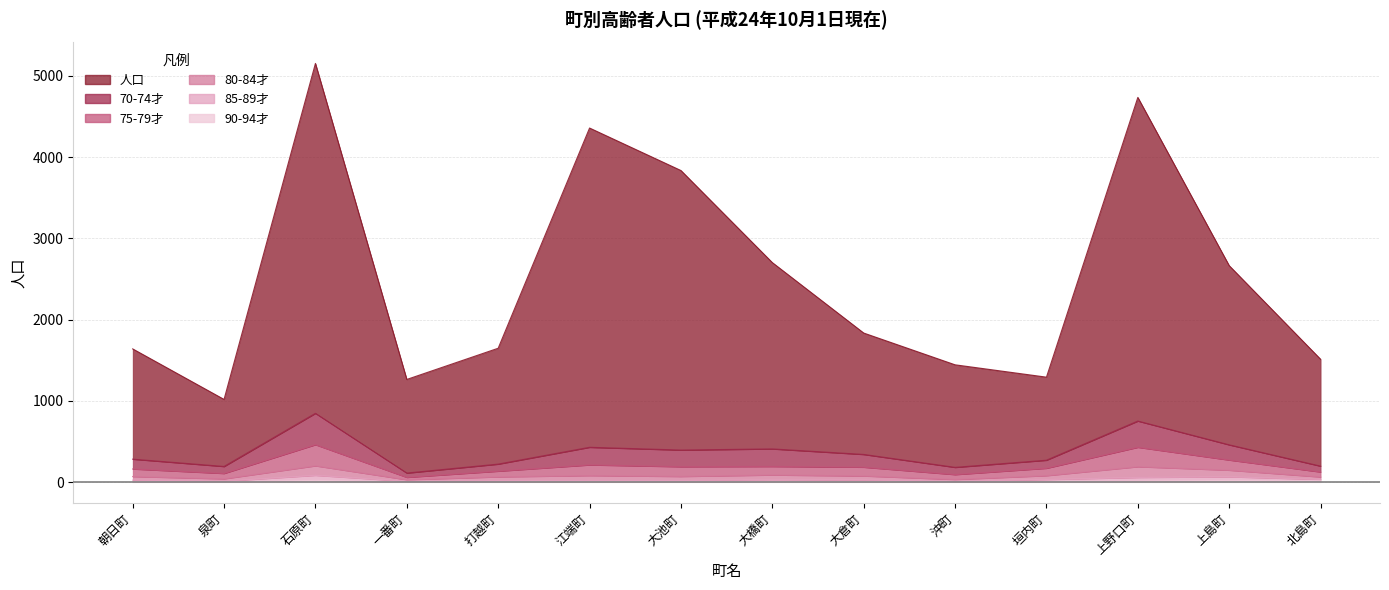

At which label does 人口 reach its minimum?

泉町